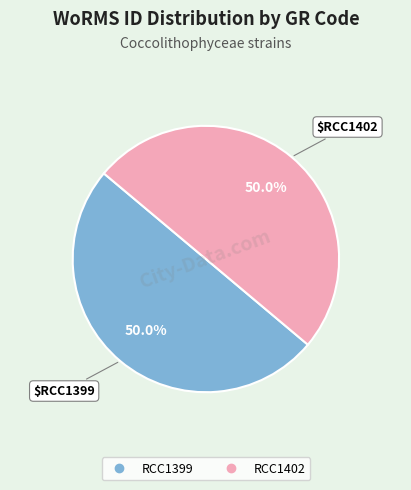

What is the ratio of the value at RCC1399 to the value at RCC1402?

1.0